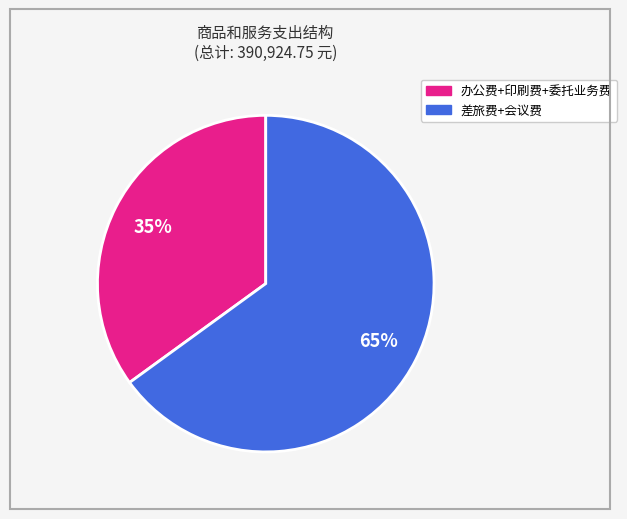

Count the number of slices in the pie.

2